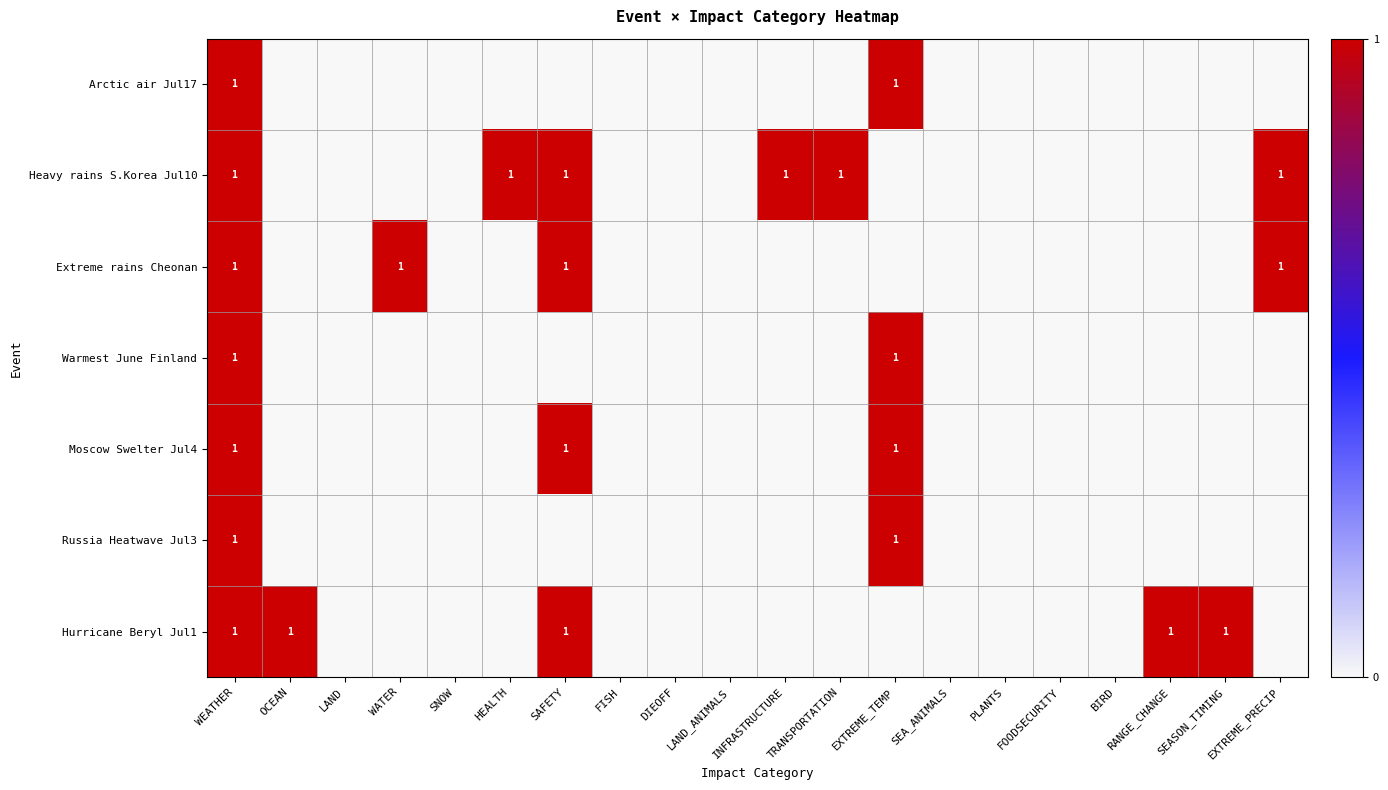

The value of Arctic air Jul17 at TRANSPORTATION is -1. True or false?

False